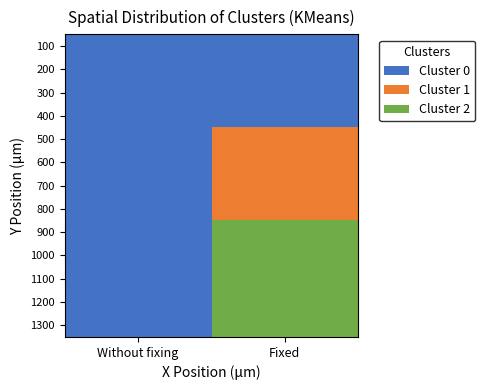

Reading left to right, list all the values displayed in this chart.

100: Without fixing=10	Fixed=10
200: Without fixing=0	Fixed=20
300: Without fixing=0	Fixed=30
400: Without fixing=0	Fixed=40
500: Without fixing=0	Fixed=50
600: Without fixing=0	Fixed=60
700: Without fixing=0	Fixed=70
800: Without fixing=0	Fixed=80
900: Without fixing=0	Fixed=90
1000: Without fixing=0	Fixed=100
1100: Without fixing=0	Fixed=110
1200: Without fixing=0	Fixed=120
1300: Without fixing=0	Fixed=130